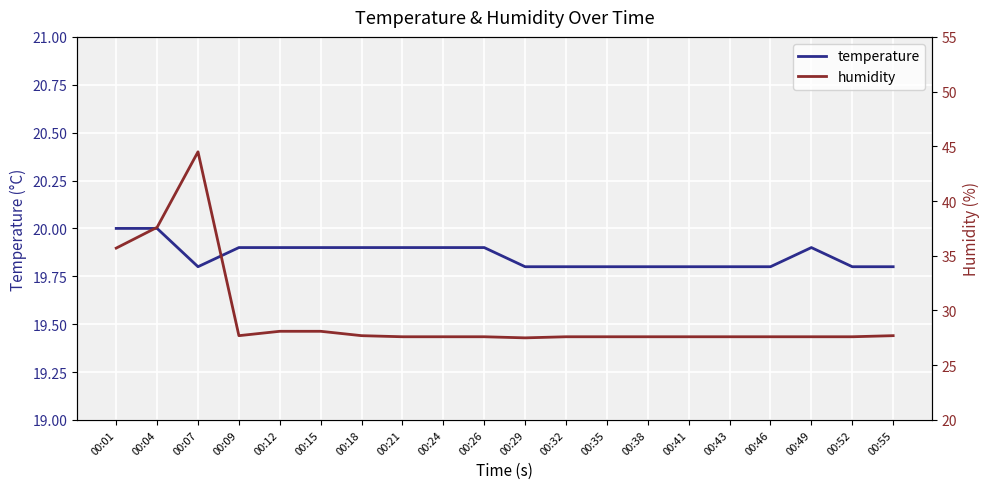

What is the difference between the second highest and minimum values in the temperature series?

0.2